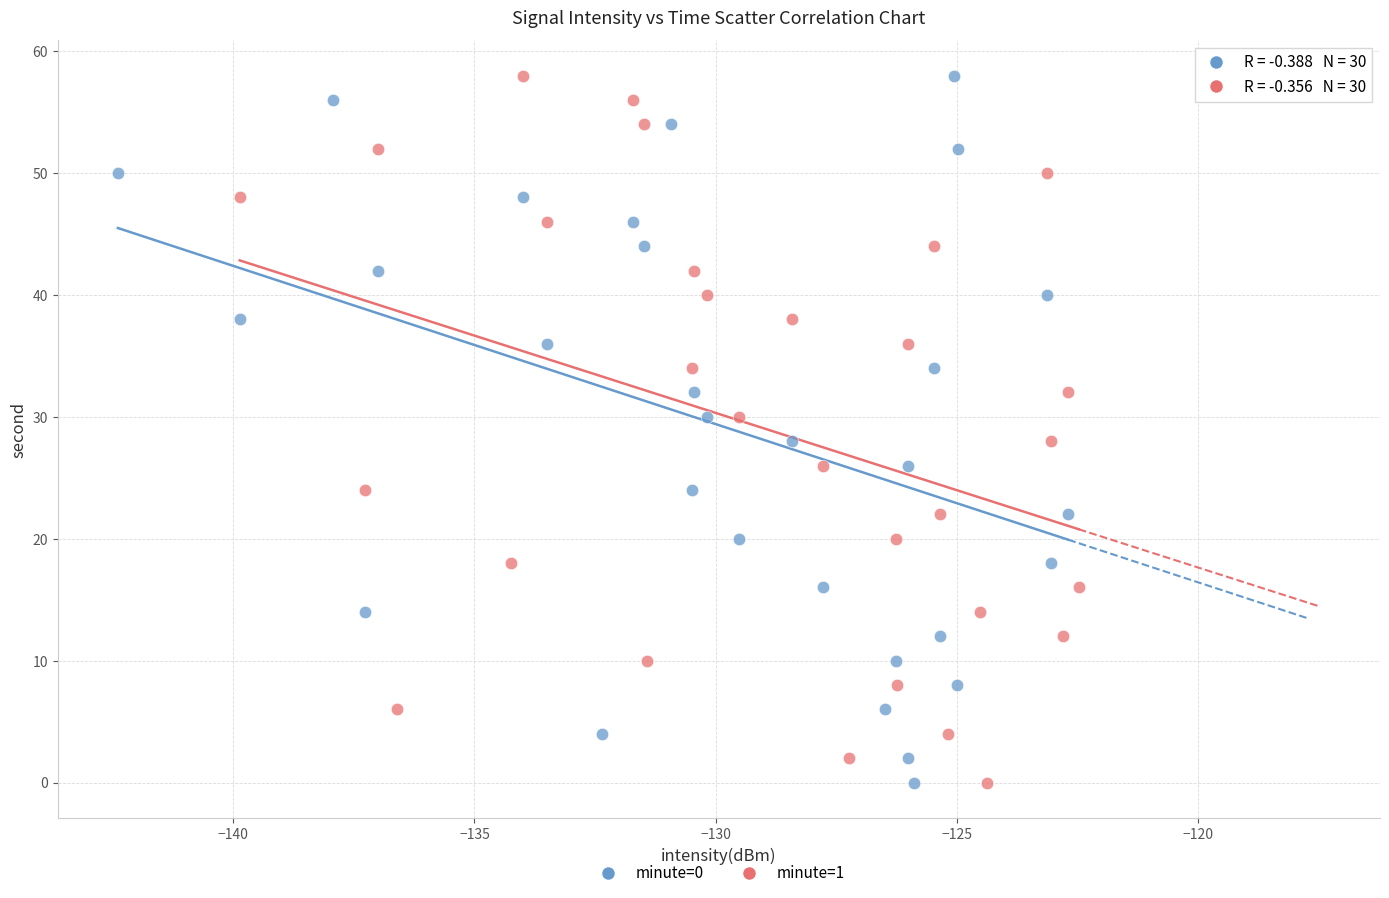

What are all the series names shown in the legend?

minute=0, minute=1